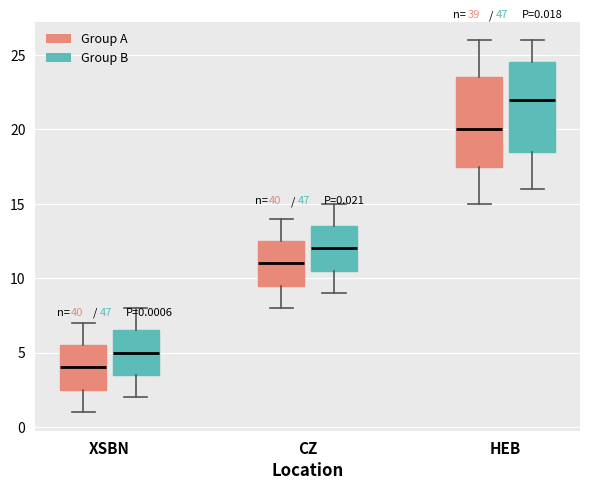

Which box's median line is the lowest?

XSBN (Group A)